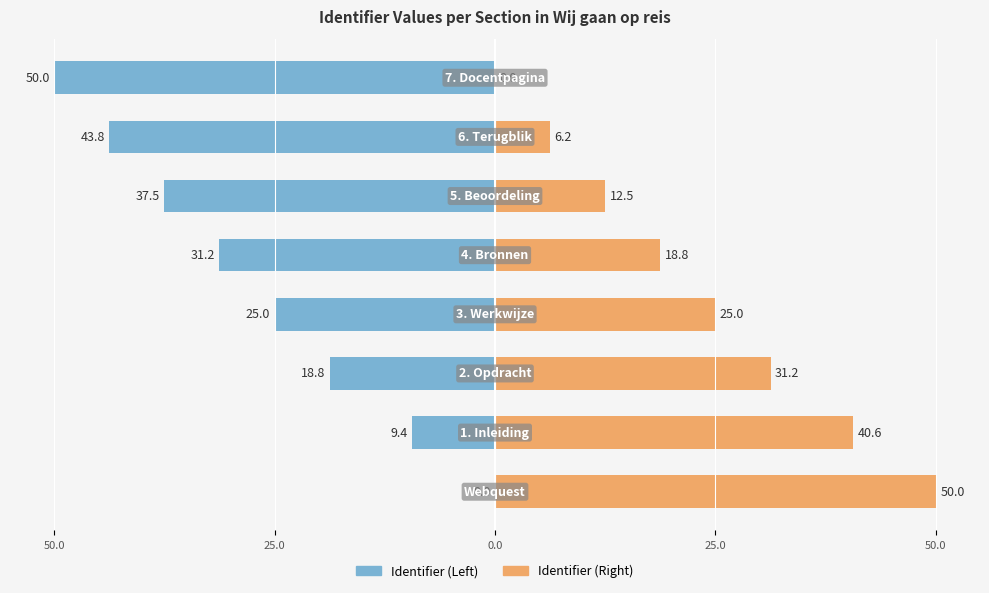

Which series has the largest total across all categories?

Identifier (Right)